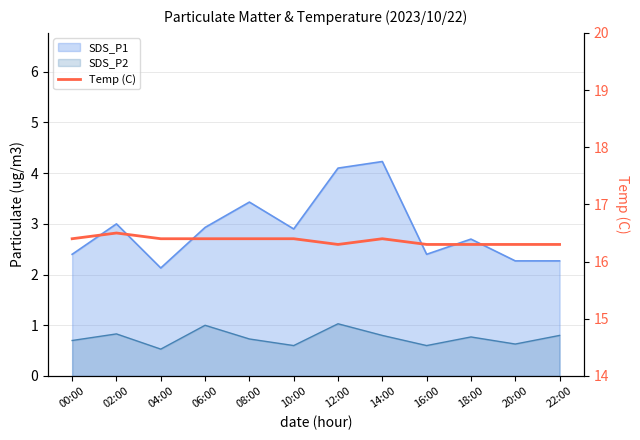

What is the sum of all values?

196.4